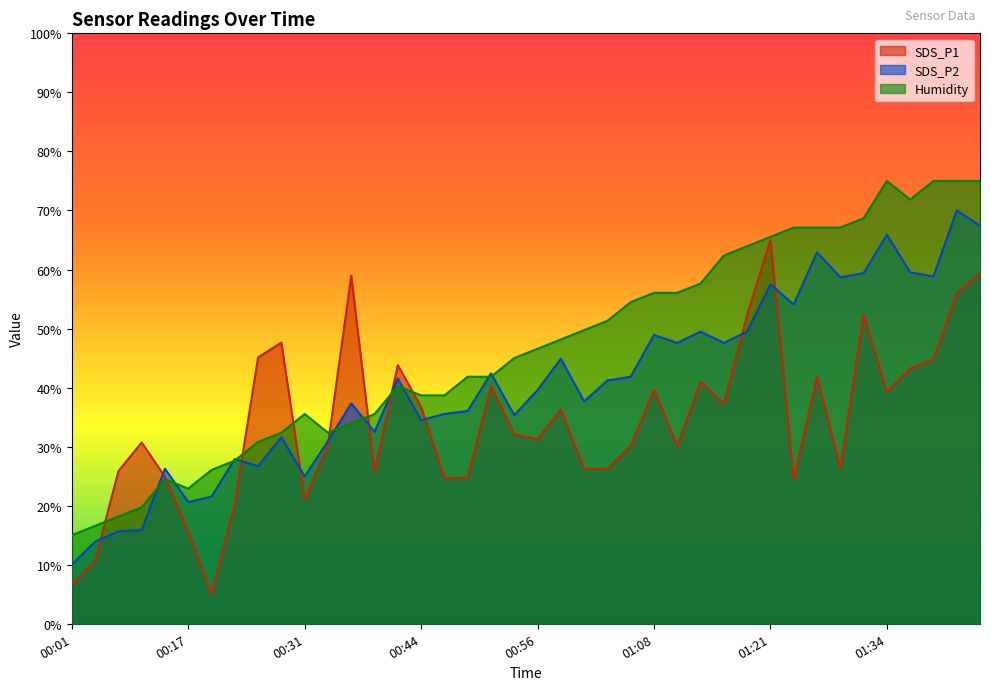

What is the total value across all series at 00:58?

129.3